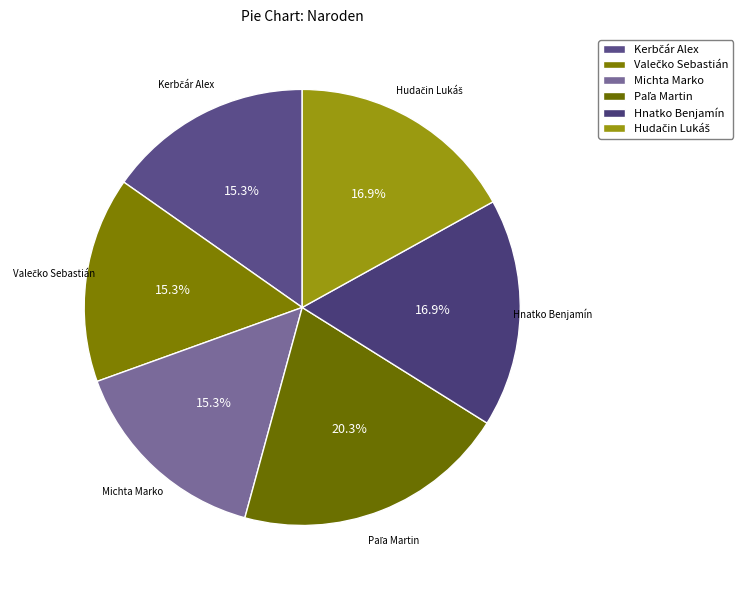

What percentage is NOT represented by Michta Marko?

84.7%